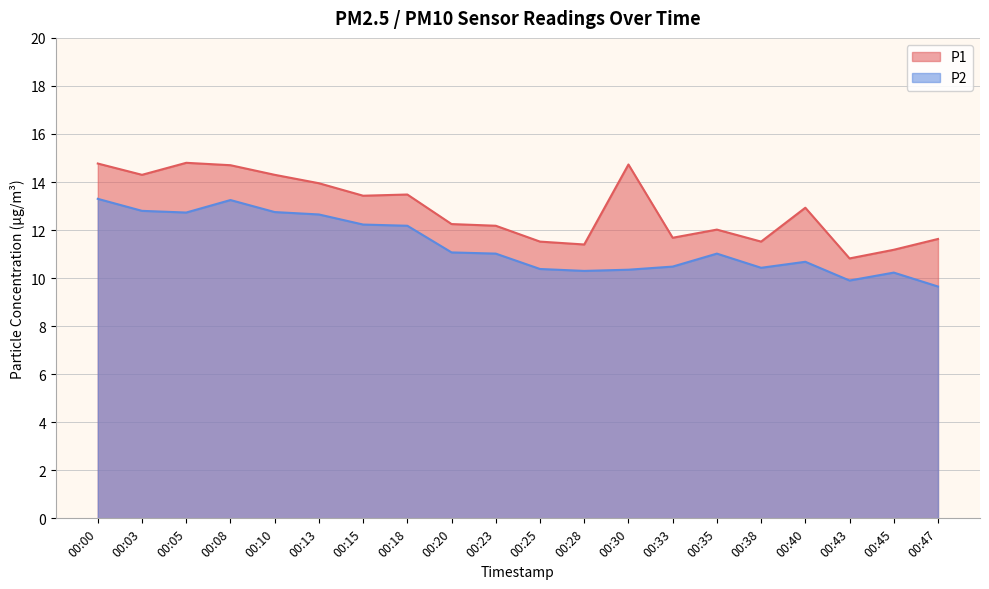

At which category does P1 reach its first local peak?

00:05